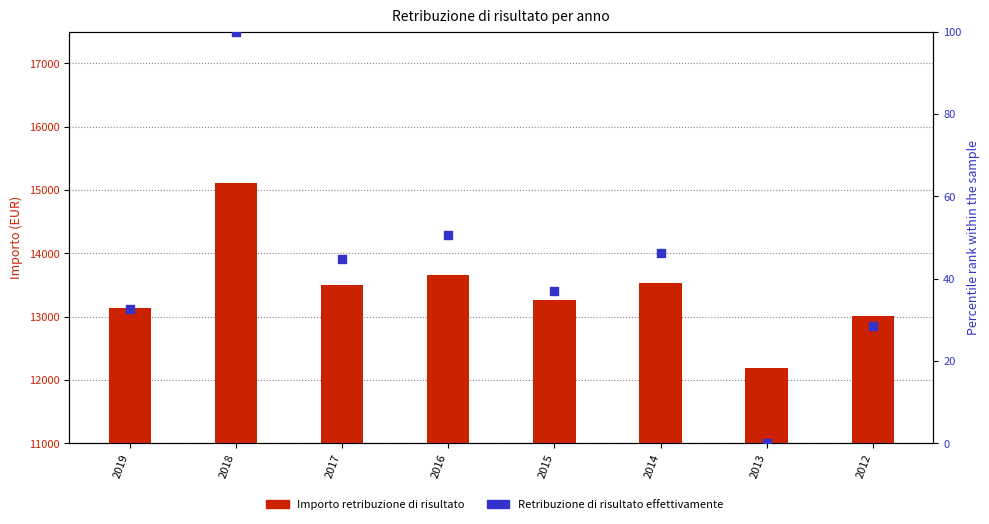

What are all the series names shown in the legend?

Importo retribuzione di risultato, Retribuzione di risultato effettivamente